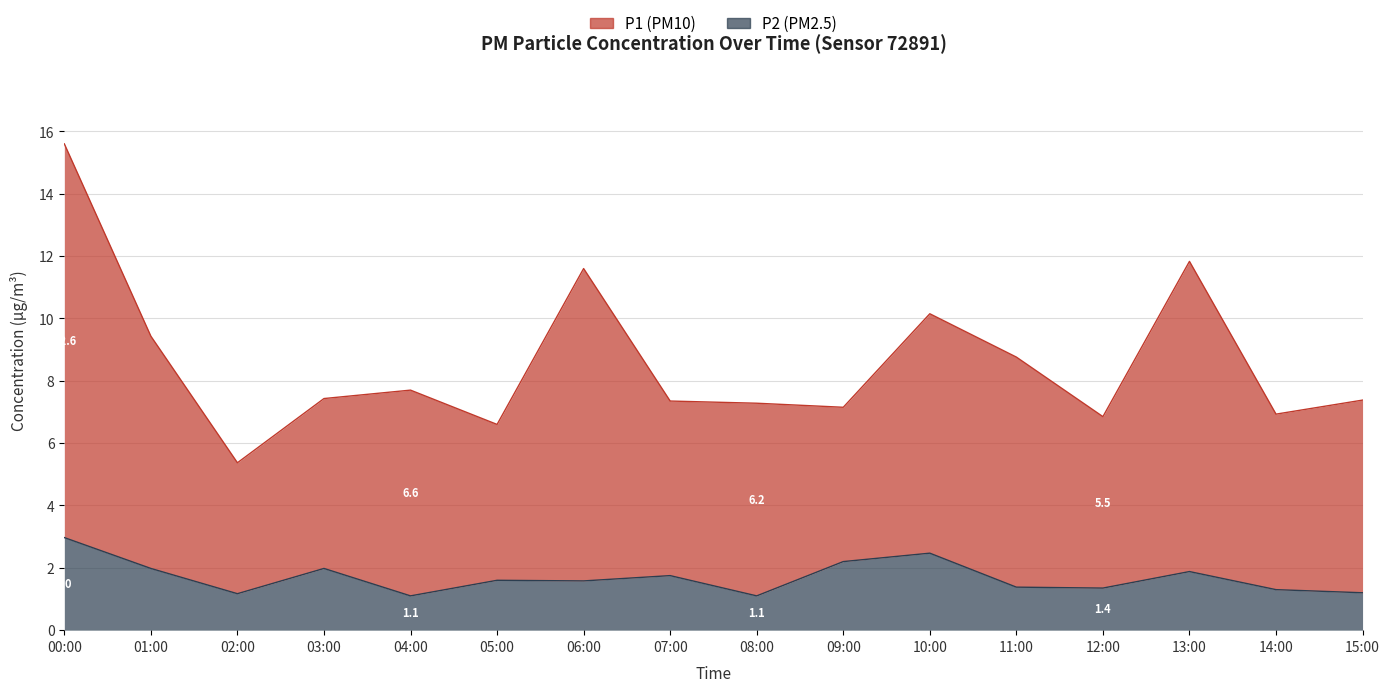

Rank the series by their maximum value, from highest to lowest.

P1, P2